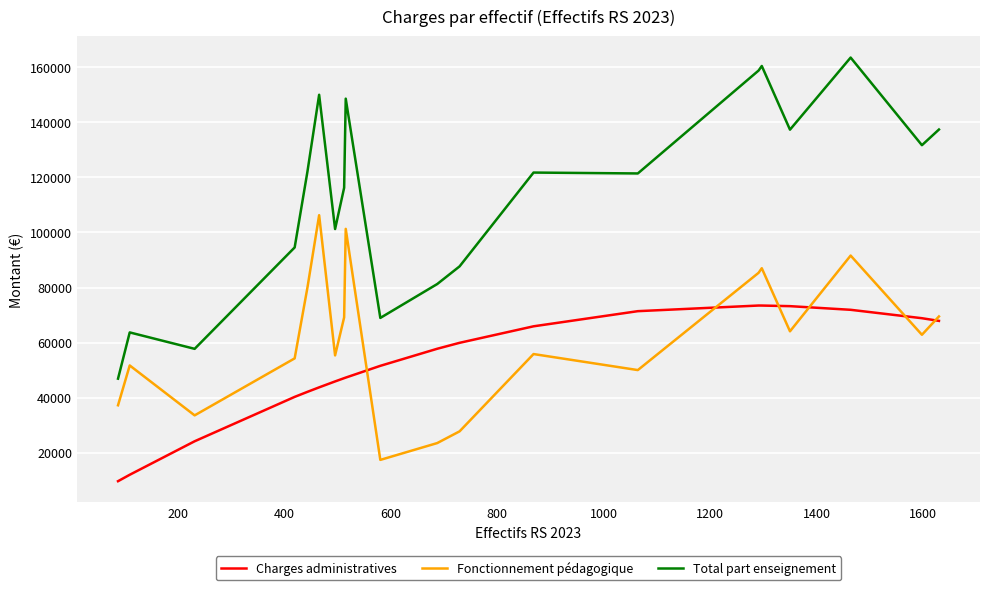

List the series in order of their peak value, lowest first.

Charges administratives, Fonctionnement pédagogique, Total part enseignement